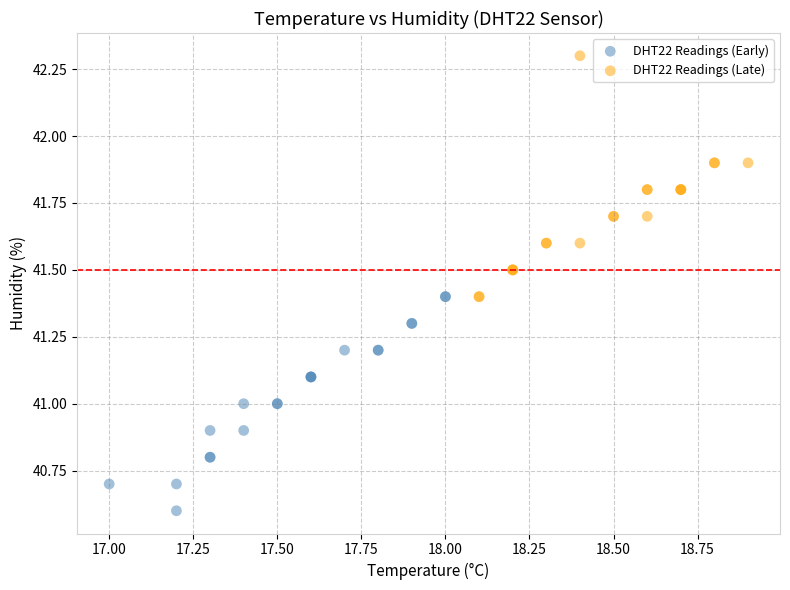

Which series has the widest spread of Y values?

DHT22 Readings (Late)